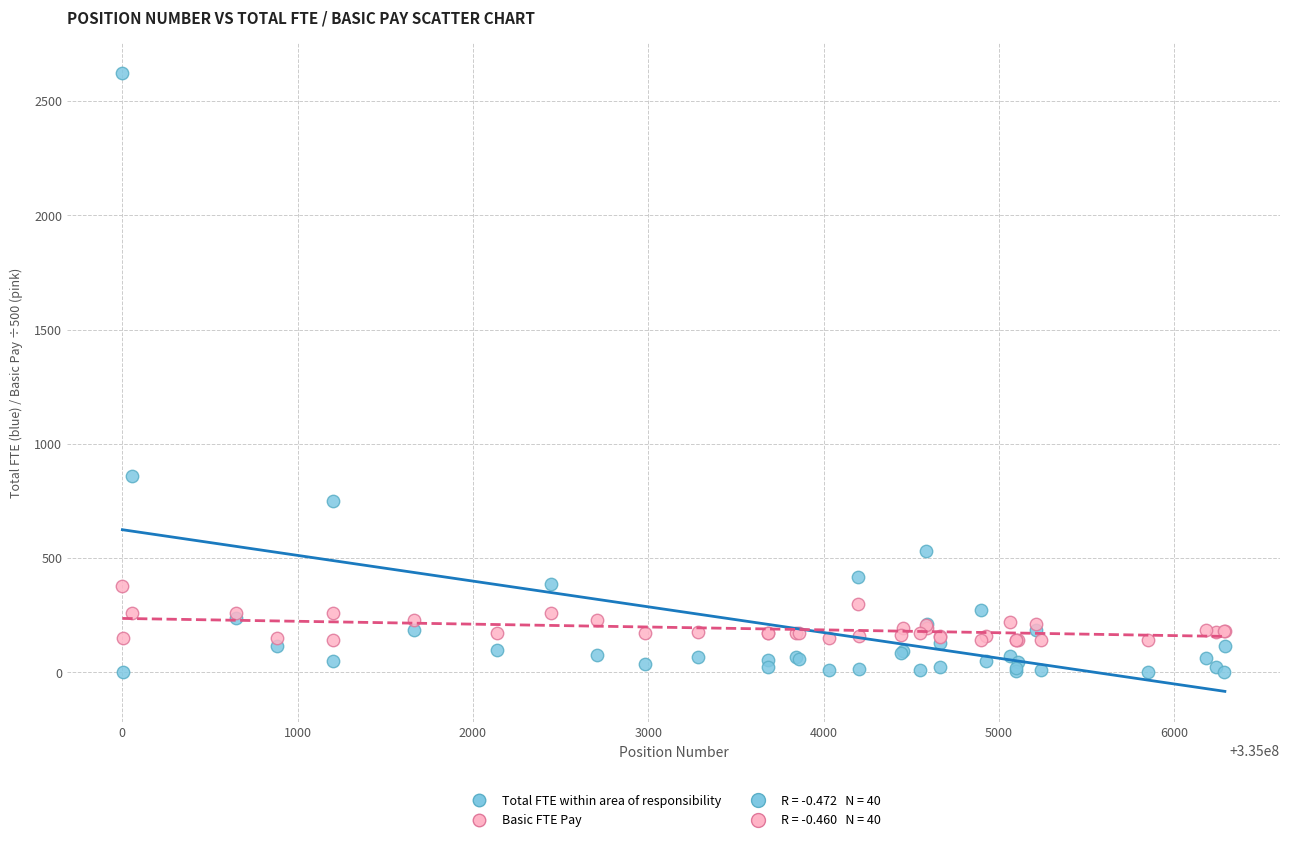

Which series has the widest spread of Y values?

Total FTE within area of responsibility